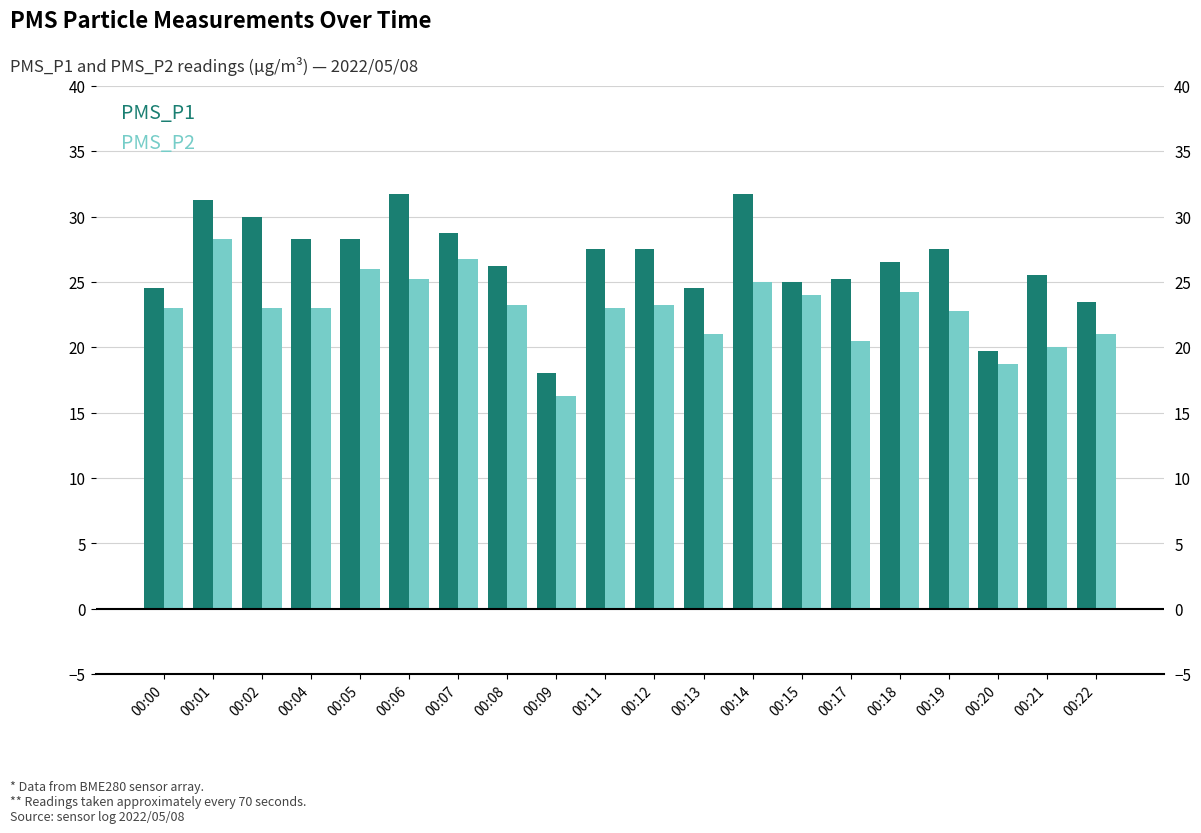

True or false: PMS_P2 has a value of 6.3 at 00:08.

False